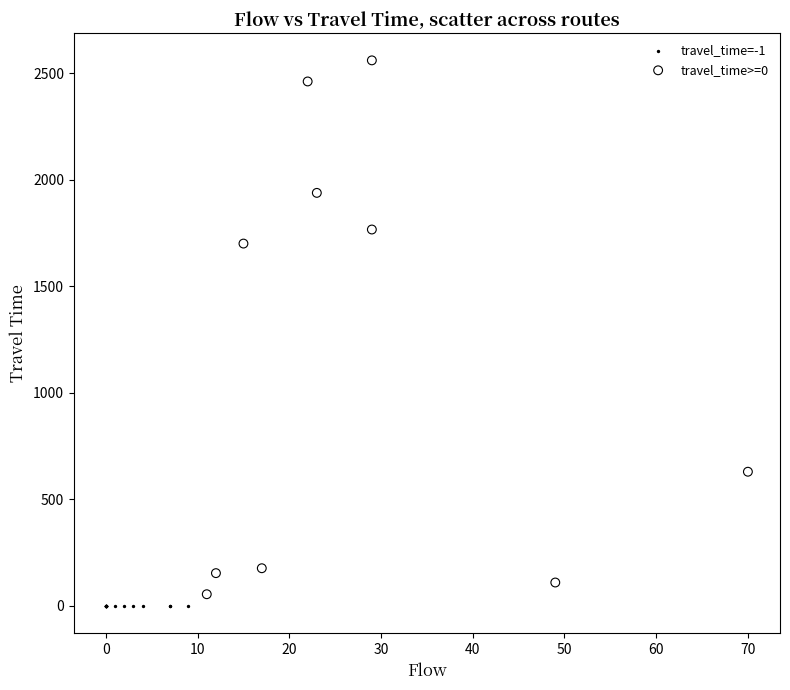

Which series contains the lowest Y value?

travel_time=-1